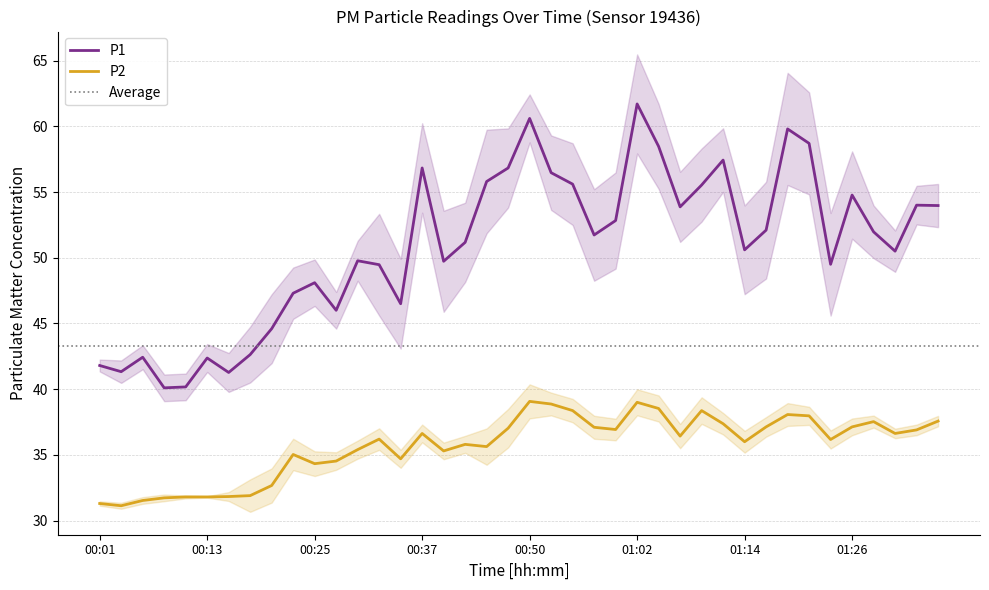

What is the label of the 16th point from the right?

00:59